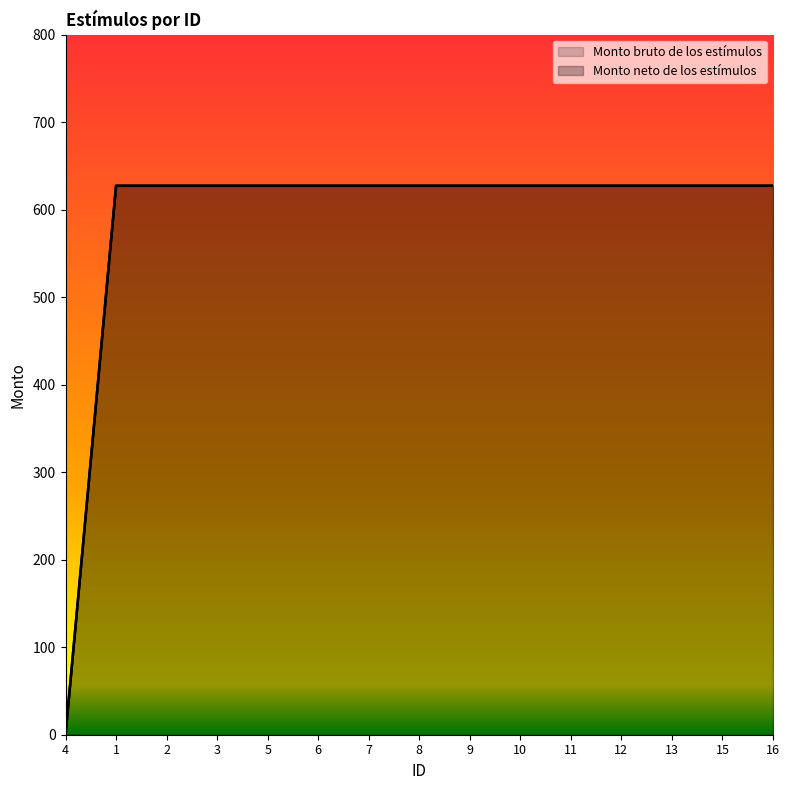

At how many categories does at least one series exceed 26?

14